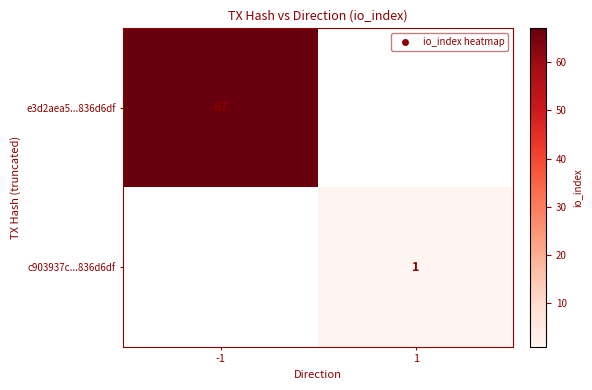

How many values in e3d2aea5...836d6df are above zero?

1